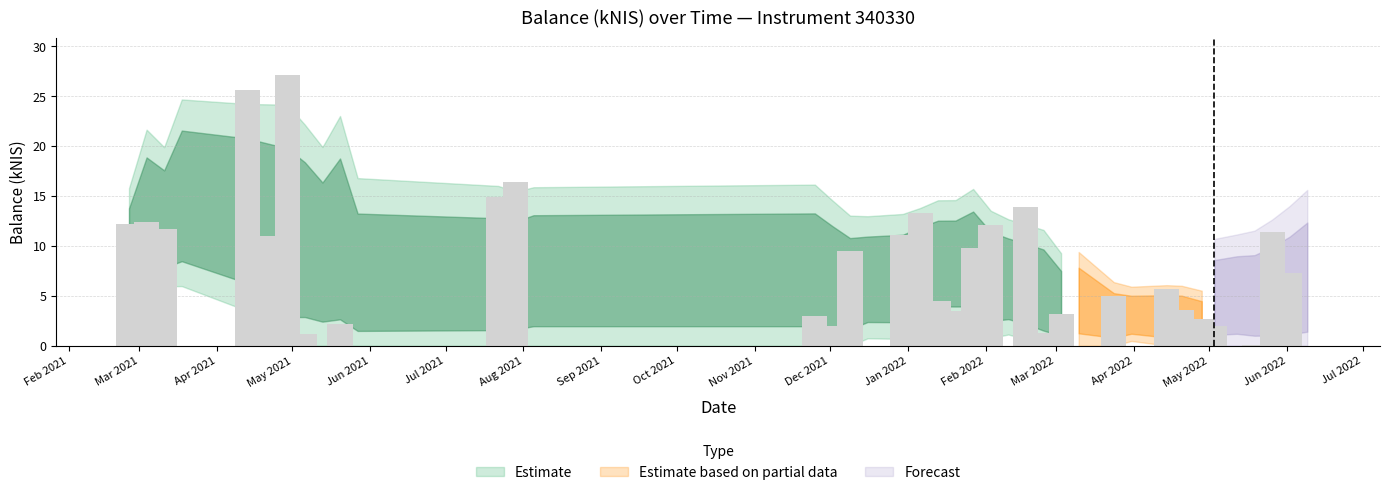

What is the sum of all values?

259.9